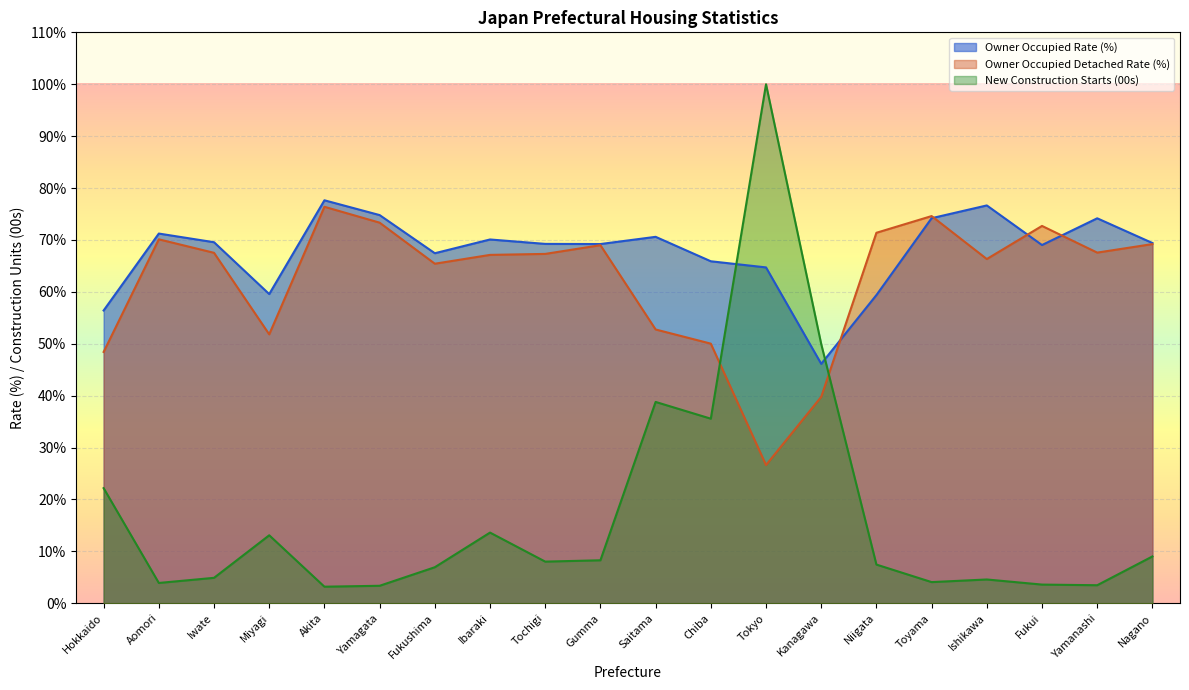

Reading left to right, extract all data points from this chart.

Owner Occupied Rate (%): 56.4	71.2	69.6	59.6	77.6	74.8	67.4	70.1	69.2	69.2	70.6	65.9	64.7	46.1	59.4	74.2	76.7	69.0	74.2	69.4
Owner Occupied Detached Rate (%): 48.4	70.1	67.5	51.8	76.4	73.3	65.4	67.1	67.3	69.0	52.8	50.0	26.6	39.8	71.4	74.6	66.3	72.7	67.6	69.2
New Construction Starts (00s): 22.2	3.9	4.9	13.1	3.2	3.4	6.9	13.6	8.0	8.3	38.8	35.6	100.0	49.9	7.5	4.1	4.6	3.6	3.5	9.0